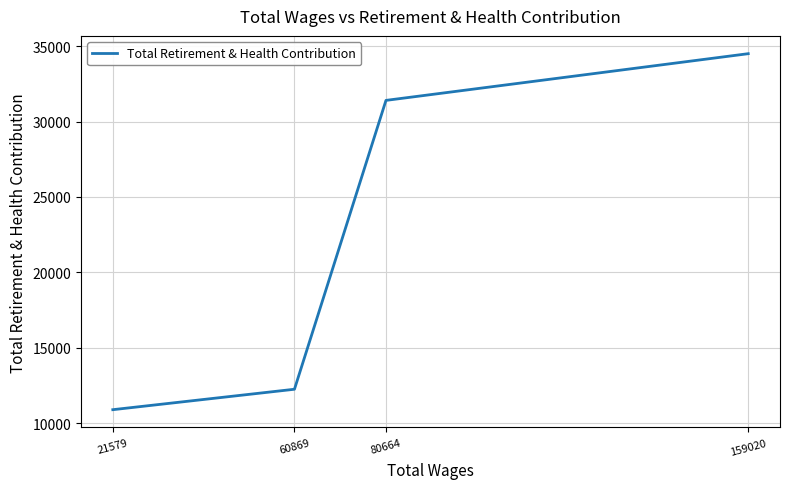

What is the average value?

22265